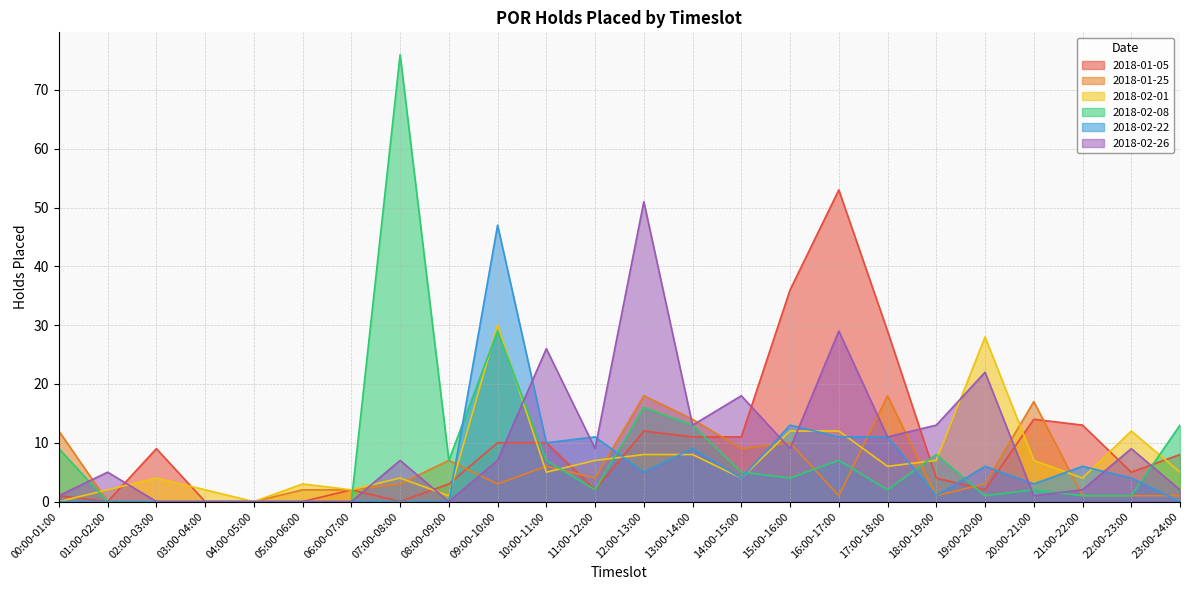

What is the greatest value displayed?

76